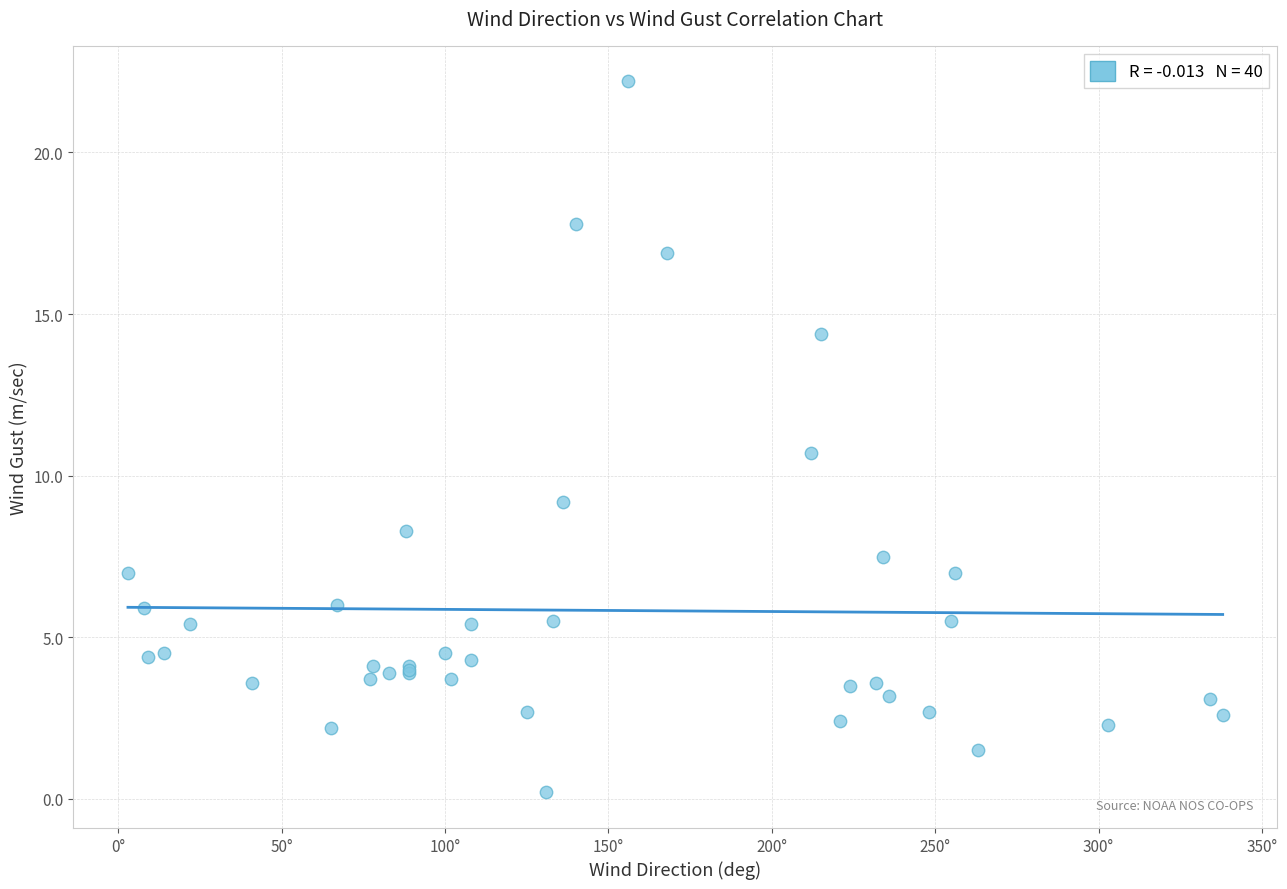

What Y value in the scatter plot is closest to 11?

10.7